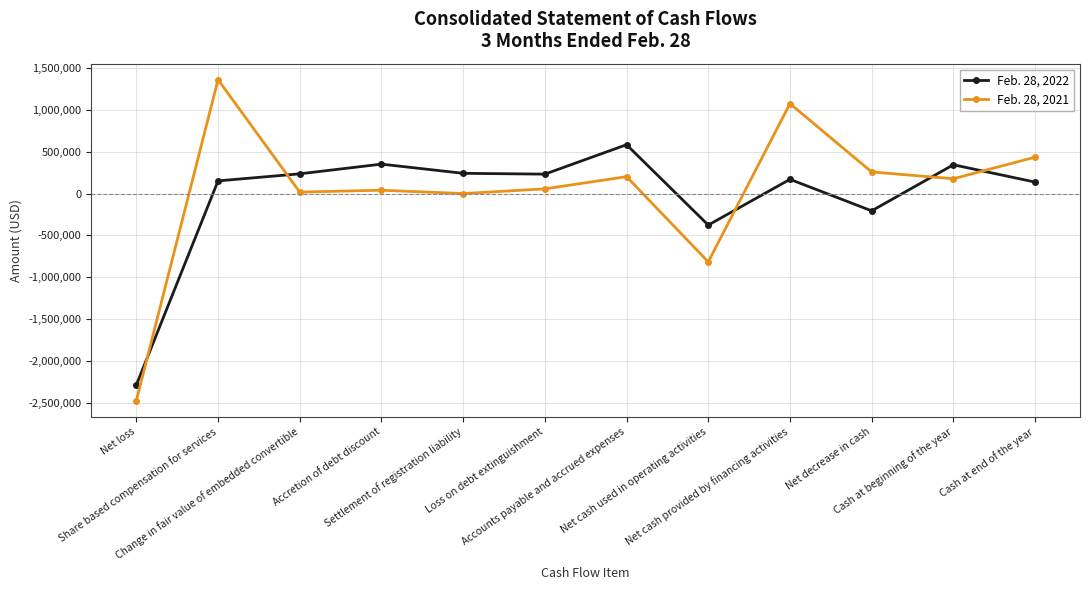

What is the label of the 1st point from the right?

Cash at end of the year